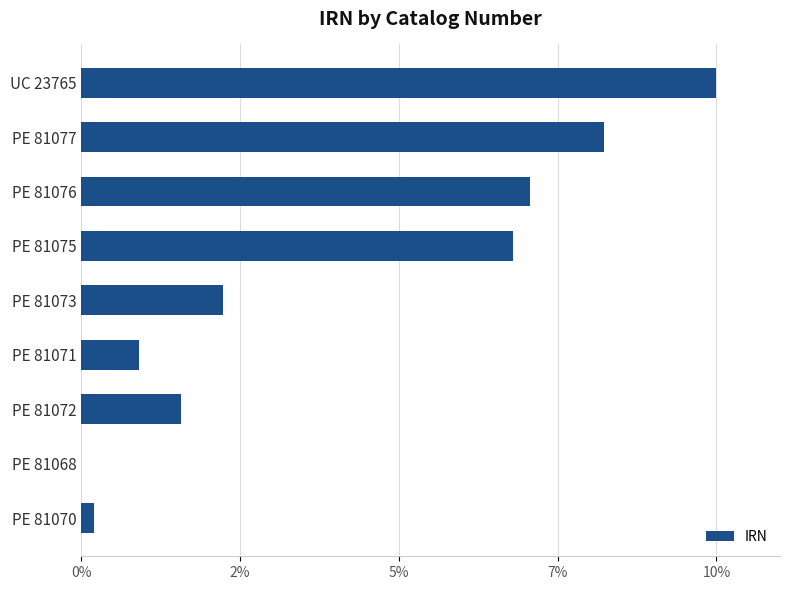

How many values are below 2?

4